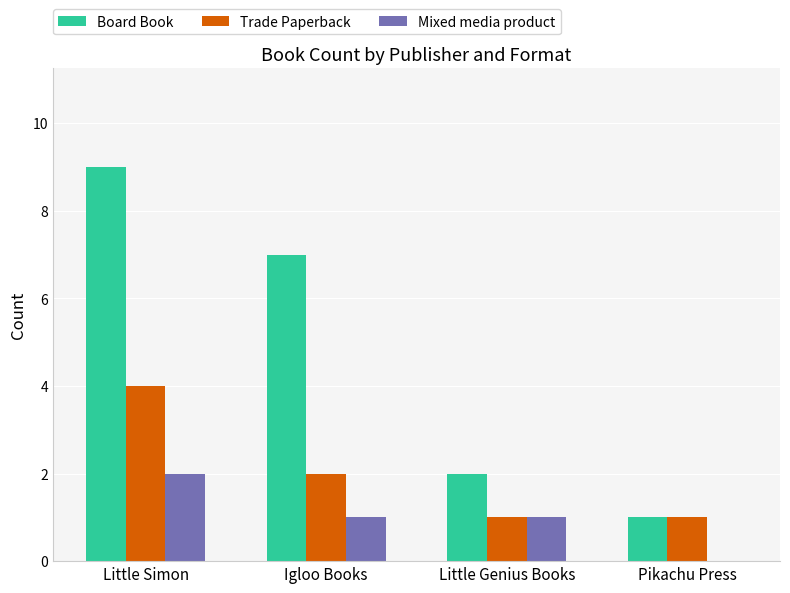

Is it true that Board Book equals 2 at Pikachu Press?

False